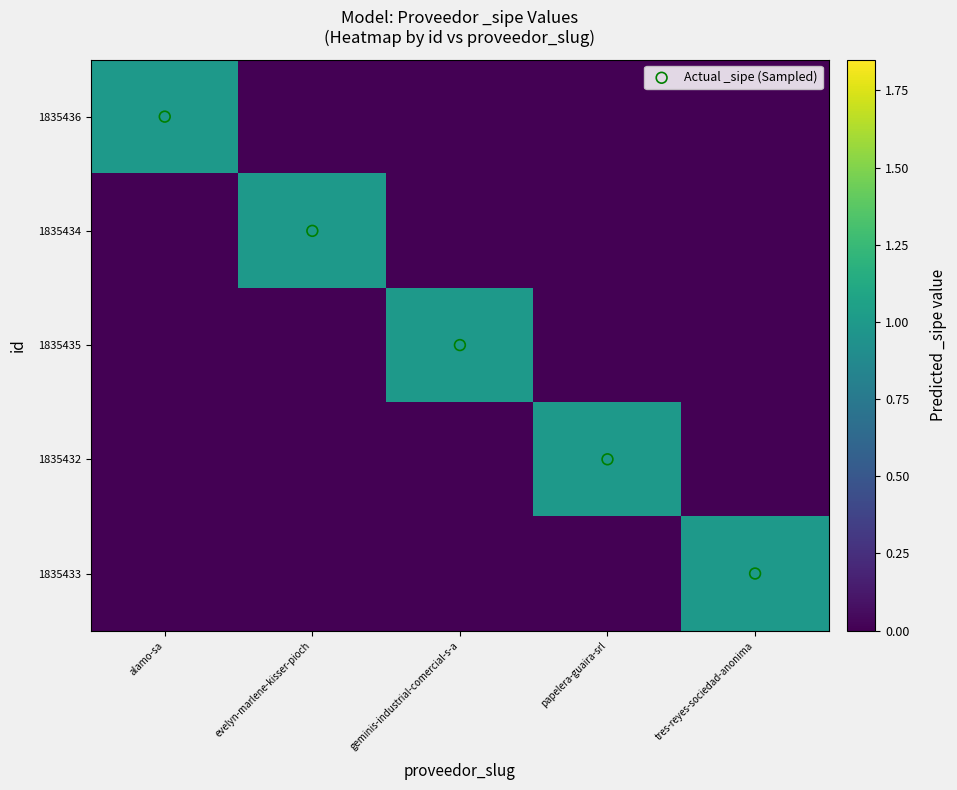

Which series changed the most between evelyn-marlene-kisser-pioch and geminis-industrial-comercial-s-a?

Actual _sipe (Sampled)